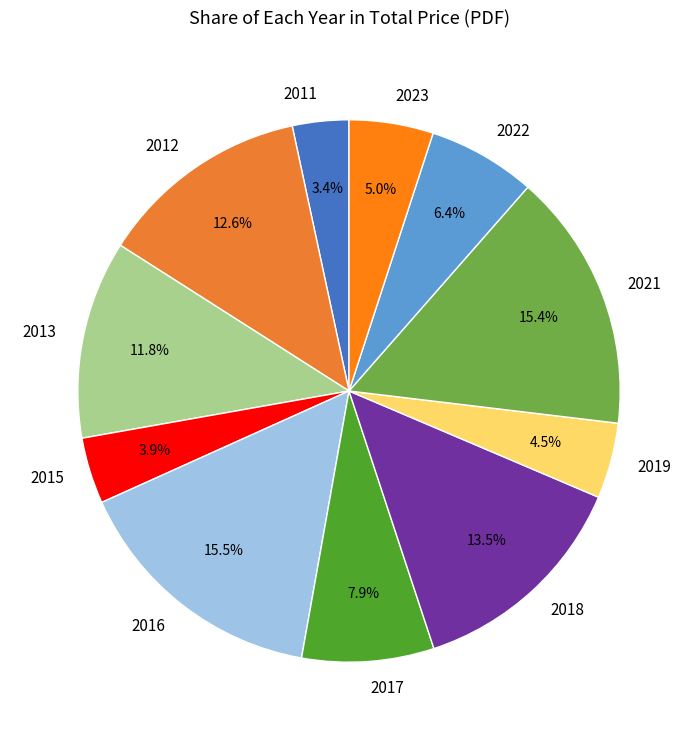

What is the smallest slice in the pie chart?

2011